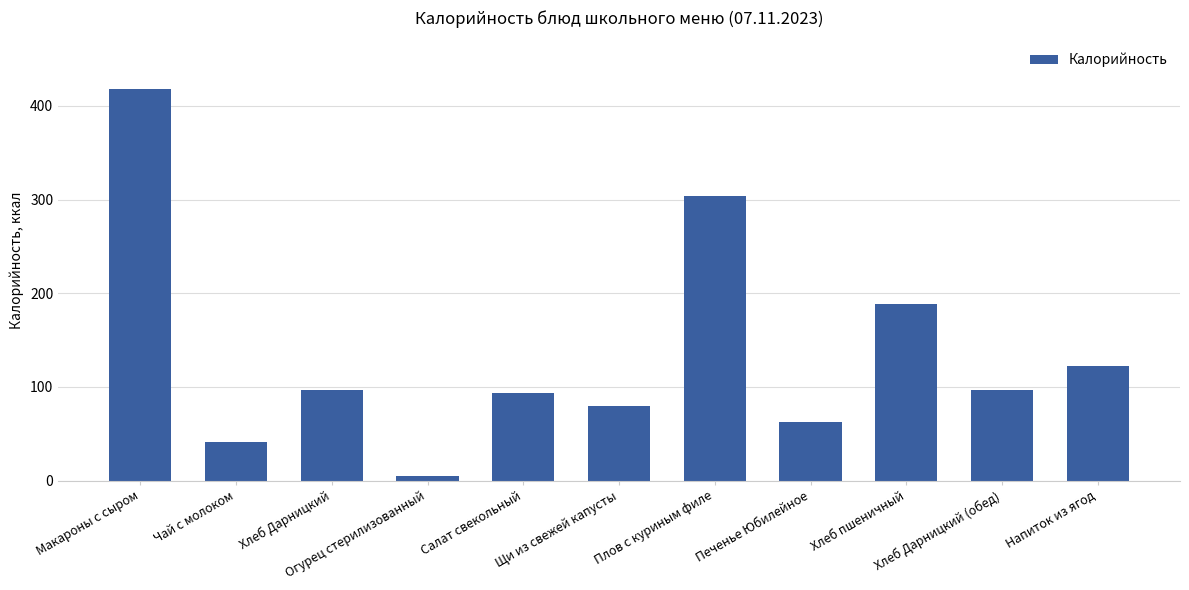

What is the smallest value displayed?

4.6